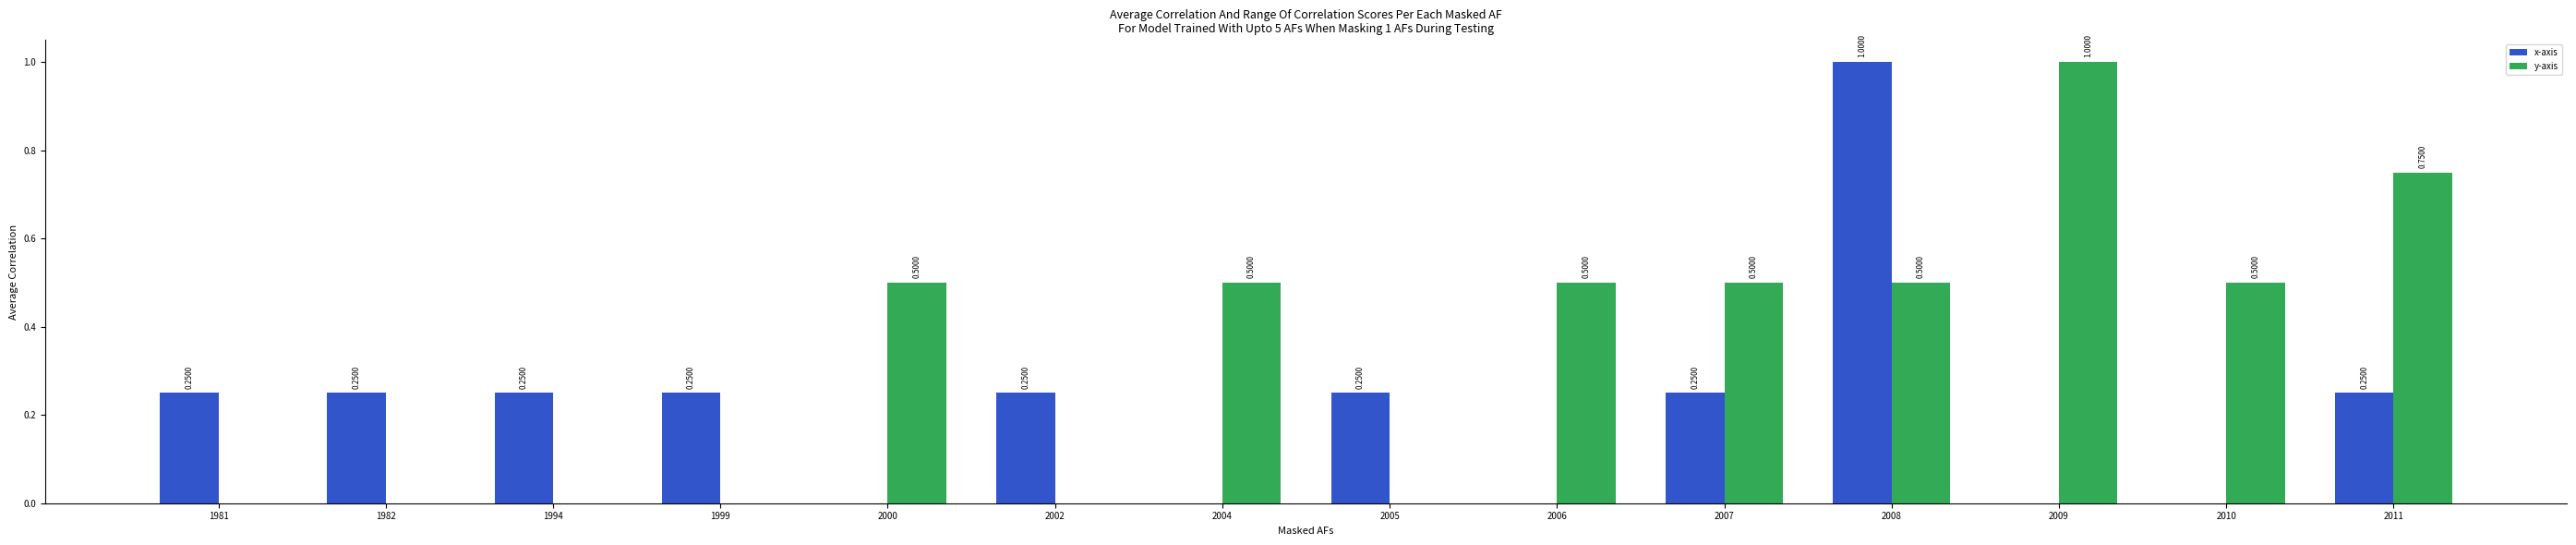

How many positive values does the y-axis series have?

8